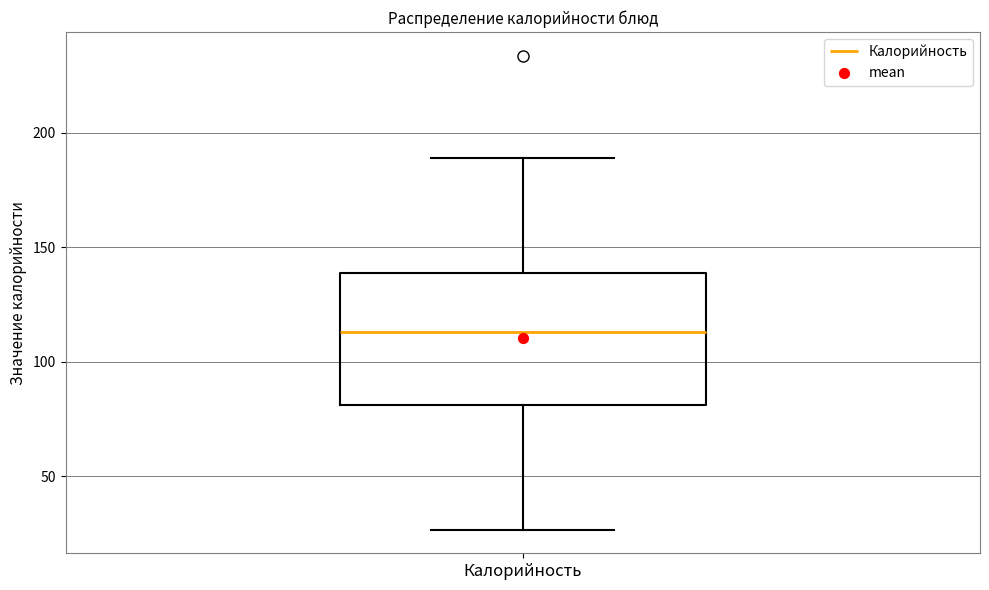

Read this box plot against the y-axis: the position of the median line, the range covered by the box, and the ends of both whiskers. The values are not printed on the chart, so give them approximately, as read against the axis.

median 115, box 80 to 140, whiskers 25 to 190